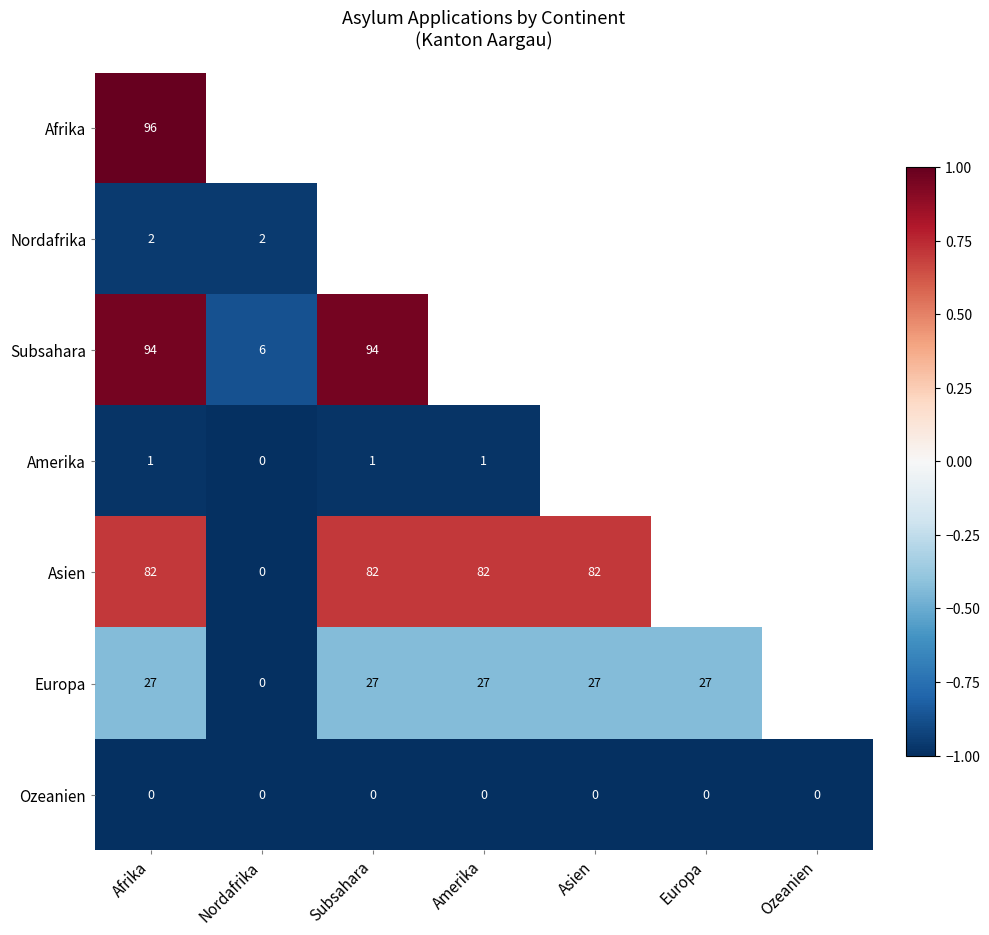

At which category is the sum across all series the highest?

Afrika